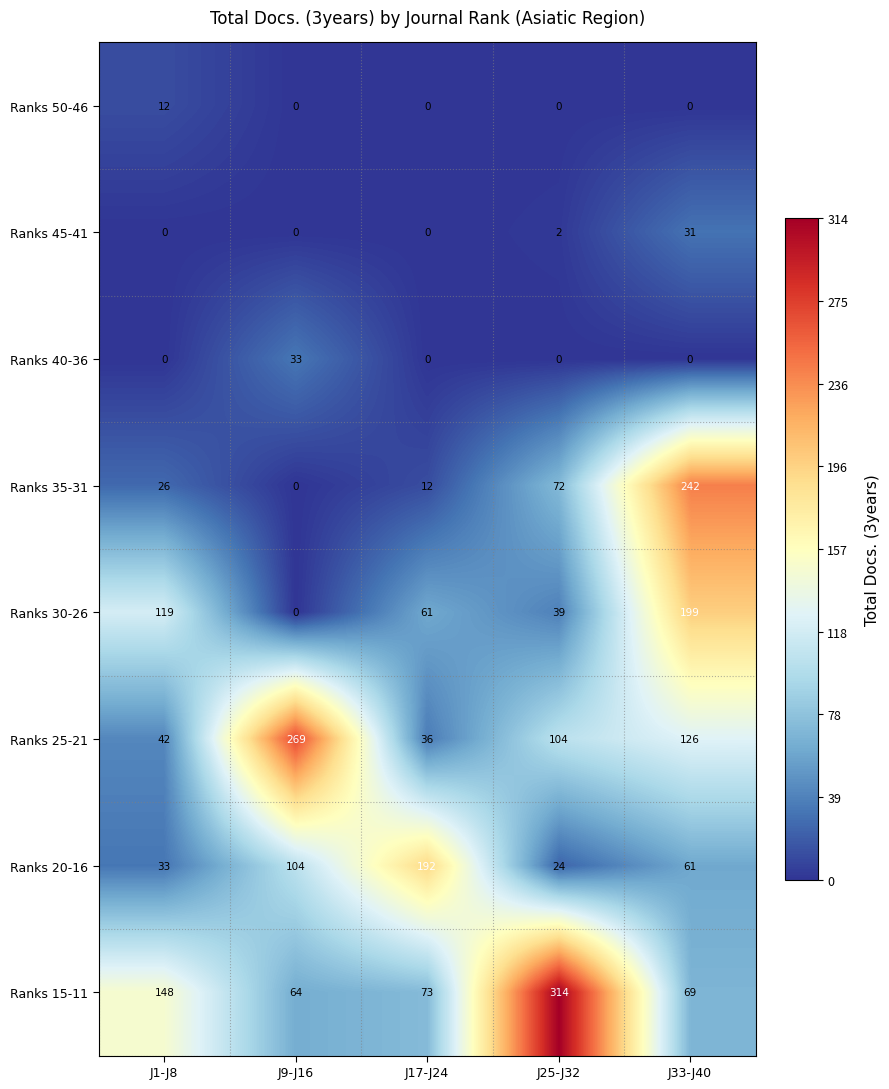

Rank the categories by Ranks 25-21 value from lowest to highest.

J17-J24, J1-J8, J25-J32, J33-J40, J9-J16